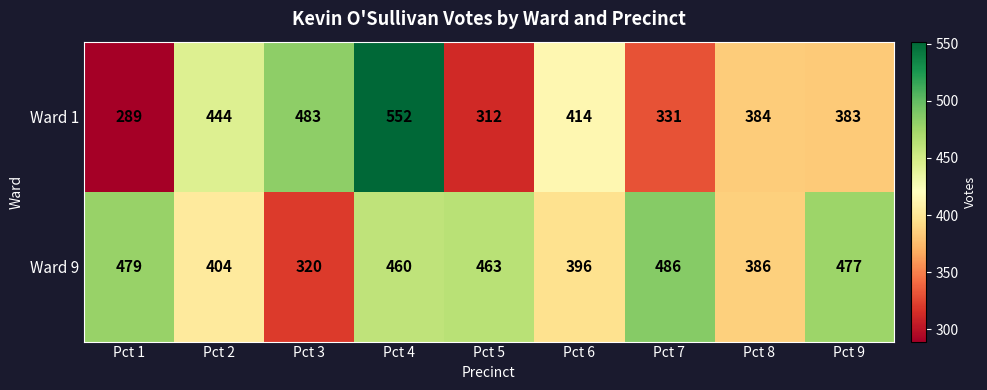

Rank the series by their average value, from lowest to highest.

Ward 1, Ward 9